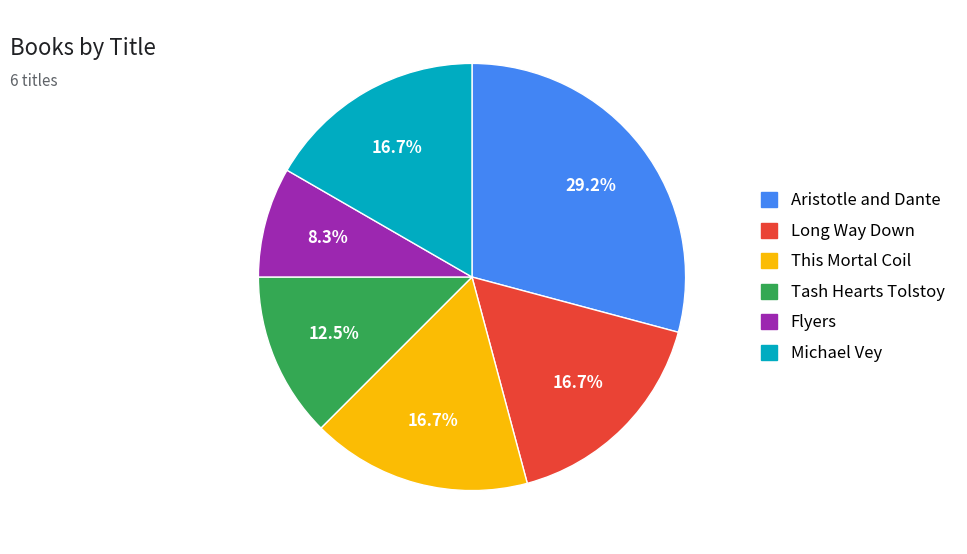

Which category has the smallest portion of the pie?

Flyers